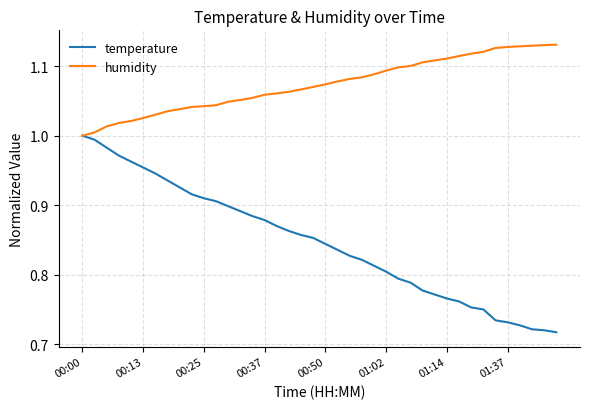

Which series has the widest spread of values?

temperature